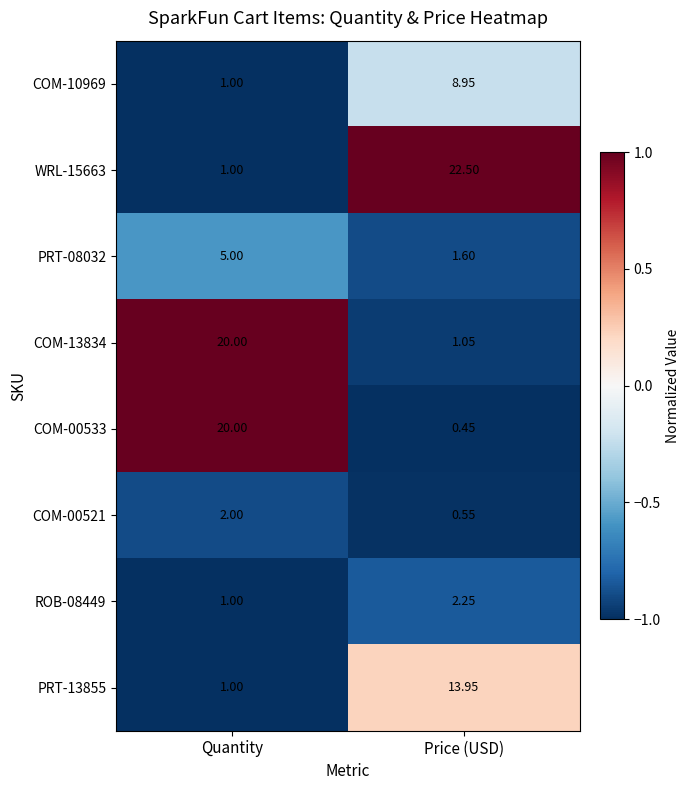

At which label is PRT-08032 closest to 3?

Price (USD)